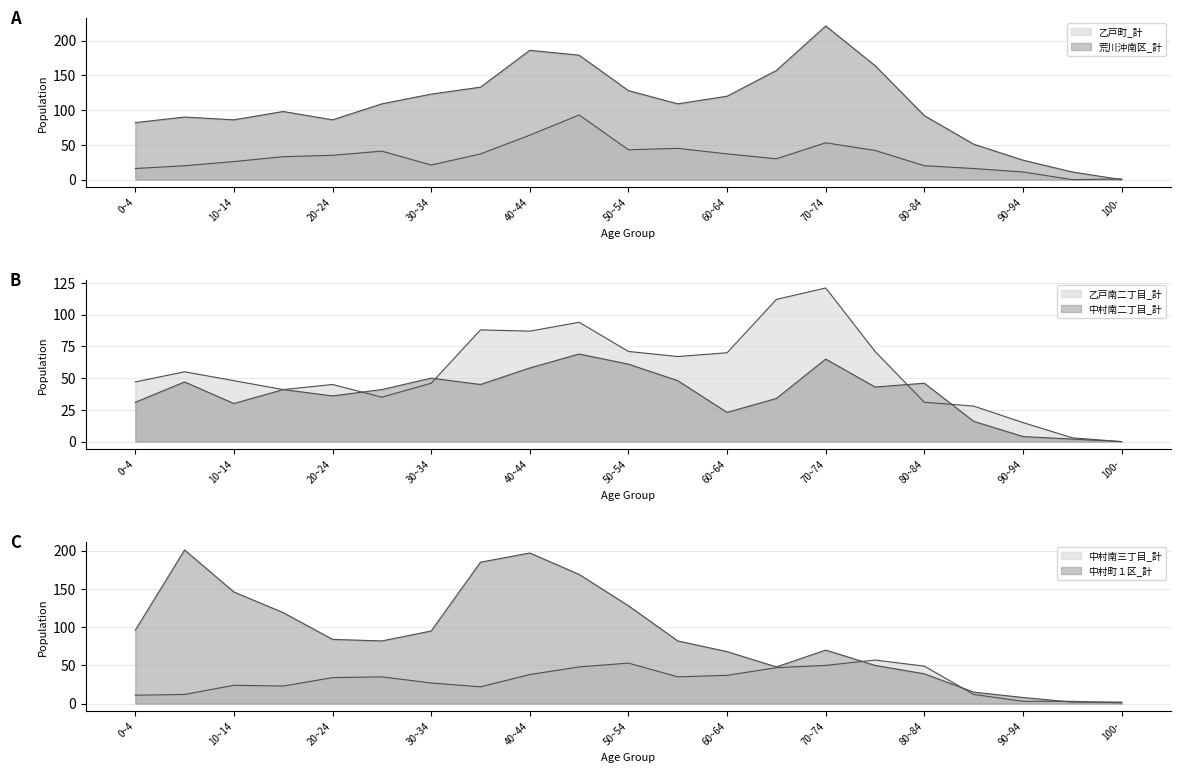

Reading right to left, what are all the values shown in this chart?

乙戸町_計: 100-=1	95~99=0	90~94=11	85~89=16	80~84=20	75~79=42	70~74=53	65~69=30	60~64=37	55~59=45	50~54=43	45~49=93	40~44=64	35~39=37	30~34=21	25~29=41	20~24=35	15~19=33	10~14=26	5~9=20	0~4=16
荒川沖南区_計: 100-=0	95~99=11	90~94=28	85~89=51	80~84=92	75~79=164	70~74=221	65~69=157	60~64=120	55~59=109	50~54=128	45~49=179	40~44=186	35~39=133	30~34=123	25~29=109	20~24=86	15~19=98	10~14=86	5~9=90	0~4=82
乙戸南二丁目_計: 100-=0	95~99=3	90~94=15	85~89=28	80~84=31	75~79=71	70~74=121	65~69=112	60~64=70	55~59=67	50~54=71	45~49=94	40~44=87	35~39=88	30~34=46	25~29=35	20~24=45	15~19=41	10~14=48	5~9=55	0~4=47
中村南二丁目_計: 100-=0	95~99=2	90~94=4	85~89=16	80~84=46	75~79=43	70~74=65	65~69=34	60~64=23	55~59=48	50~54=61	45~49=69	40~44=58	35~39=45	30~34=50	25~29=41	20~24=36	15~19=41	10~14=30	5~9=47	0~4=31
中村南三丁目_計: 100-=1	95~99=3	90~94=3	85~89=12	80~84=49	75~79=57	70~74=50	65~69=47	60~64=37	55~59=35	50~54=53	45~49=48	40~44=38	35~39=22	30~34=27	25~29=35	20~24=34	15~19=23	10~14=24	5~9=12	0~4=11
中村町１区_計: 100-=2	95~99=2	90~94=8	85~89=15	80~84=39	75~79=50	70~74=70	65~69=48	60~64=68	55~59=82	50~54=128	45~49=169	40~44=197	35~39=185	30~34=95	25~29=82	20~24=84	15~19=119	10~14=146	5~9=201	0~4=96